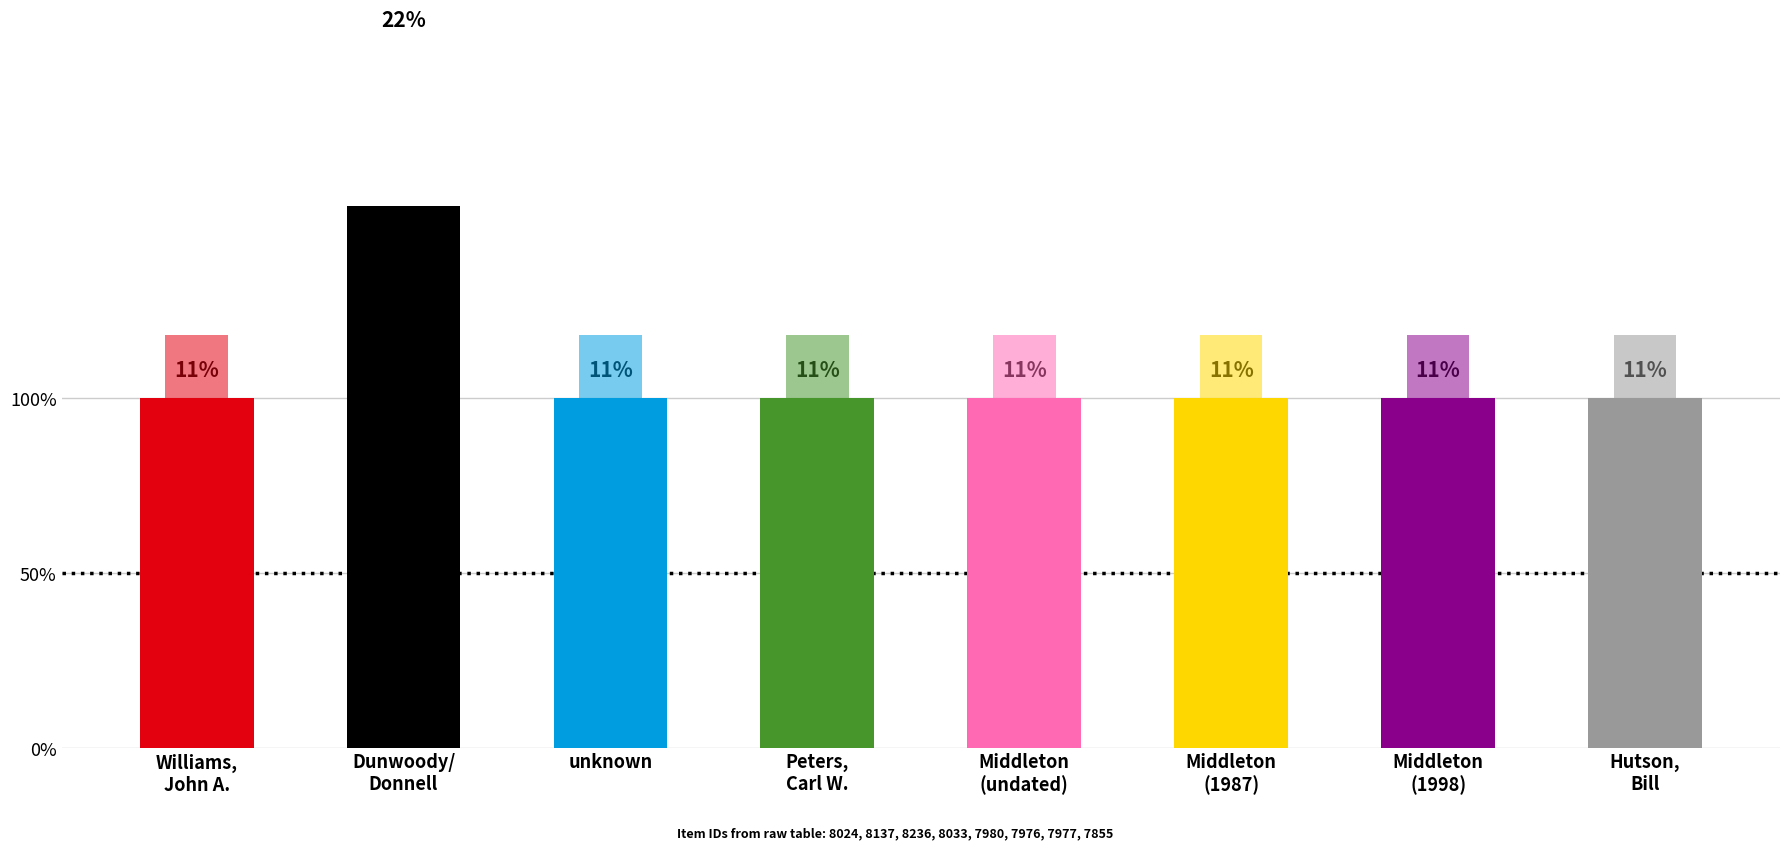

Does the chart contain any negative values?

No